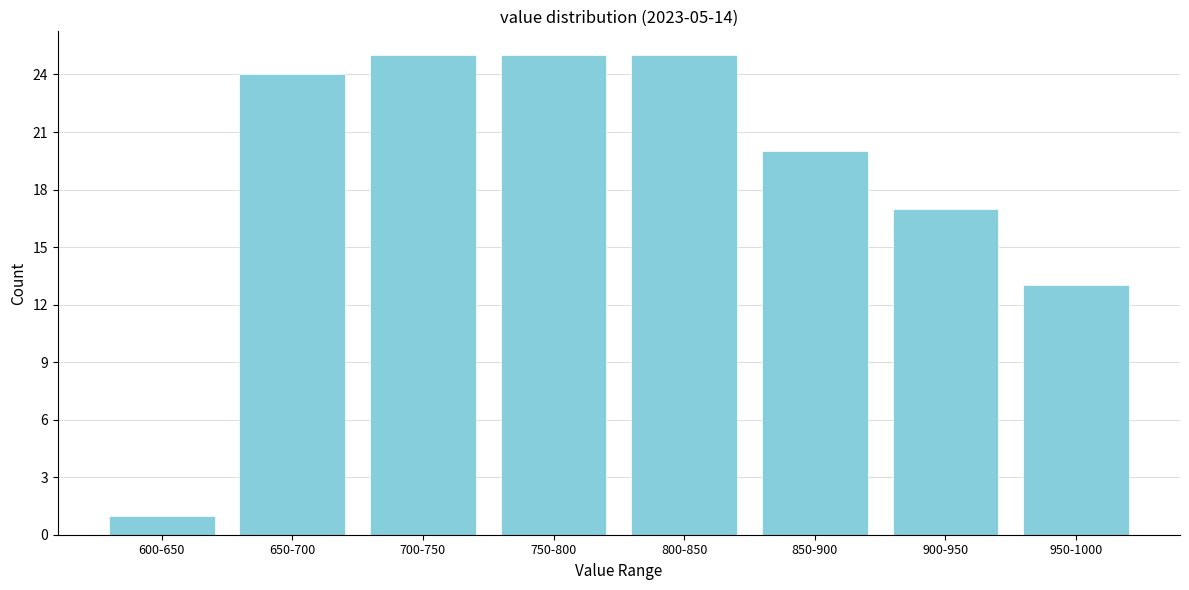

Reading left to right, extract all data points from this chart.

600-650=1	650-700=24	700-750=25	750-800=25	800-850=25	850-900=20	900-950=17	950-1000=13